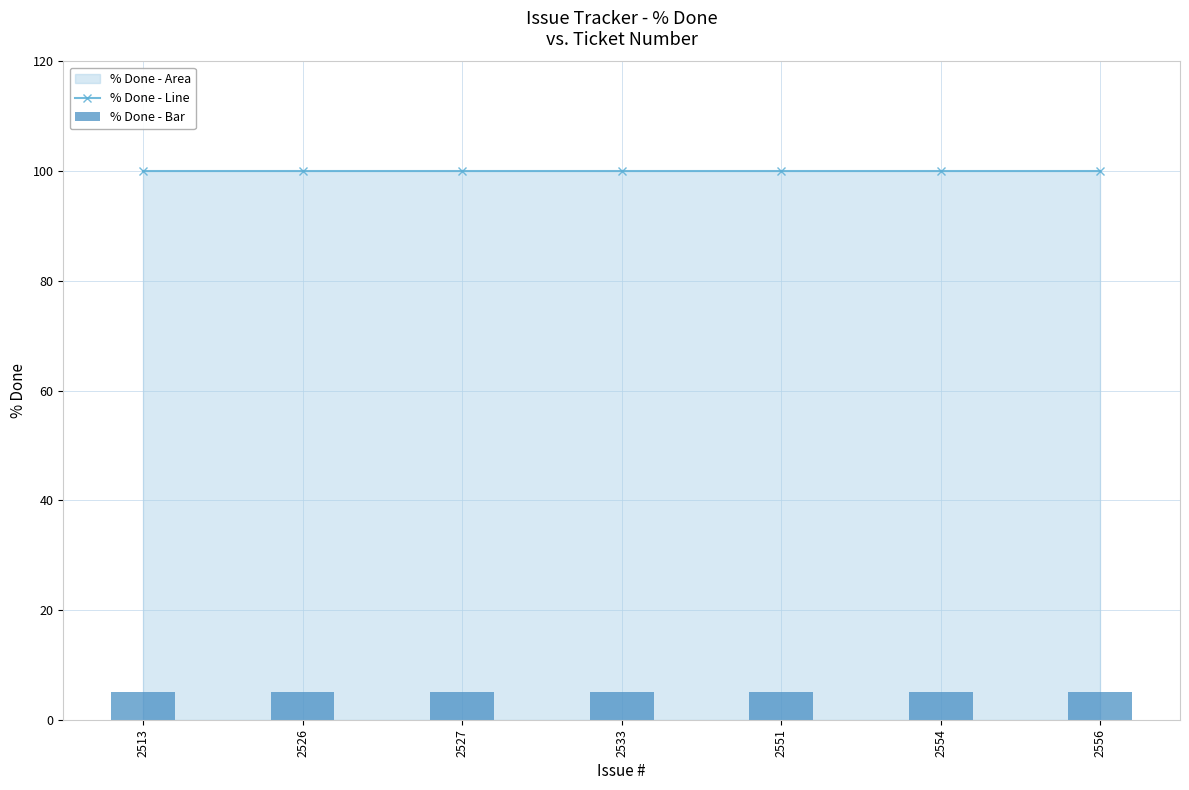

True or false: % Done - Line has a value of 100 at 2533.

True